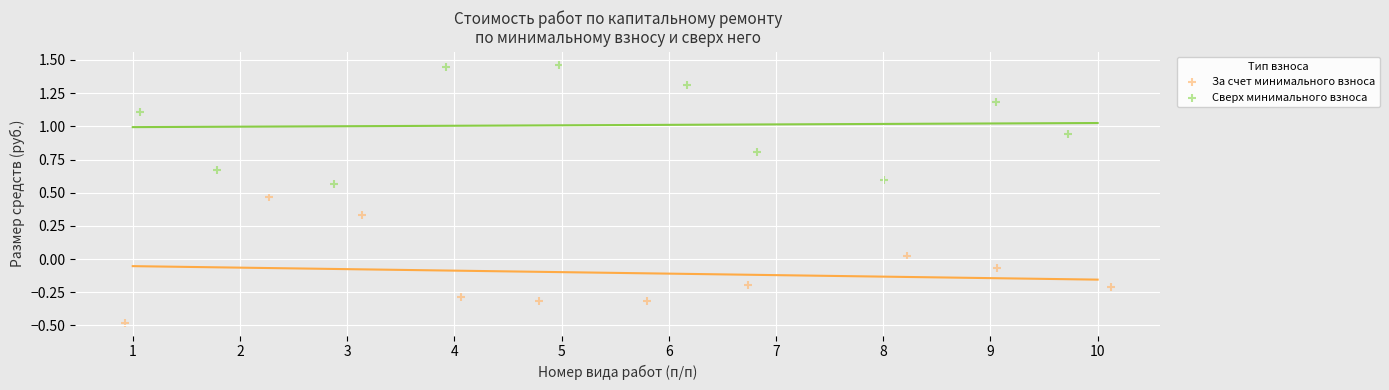

What are all the series names shown in the legend?

За счет минимального взноса, Сверх минимального взноса